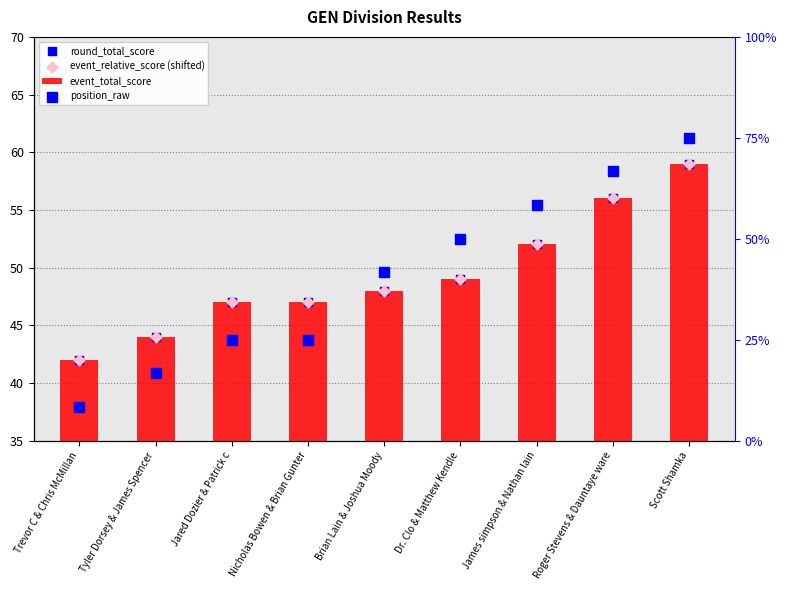

Is the value of event_total_score at Jared Dozier & Patrick c greater than the value of round_total_score at Trevor C & Chris McMillan?

Yes